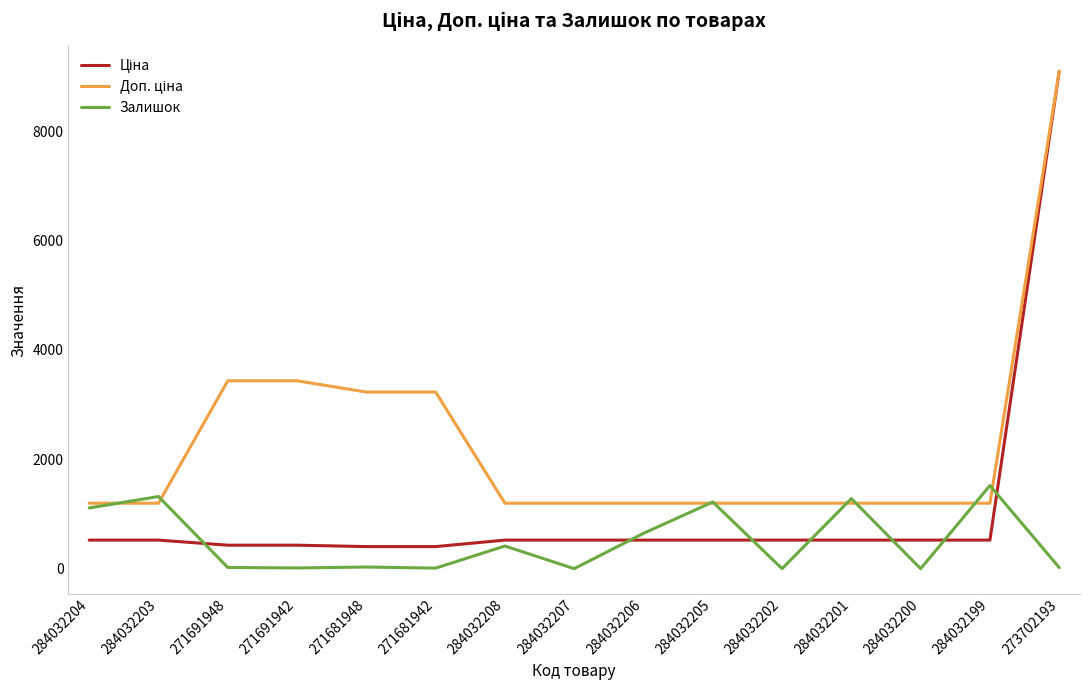

What is the spread (max minus min) of values at 284032204?

674.7